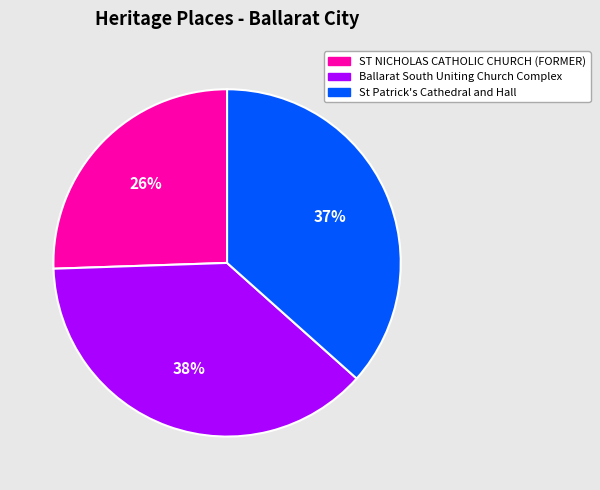

What is the ratio of the value at ST NICHOLAS CATHOLIC CHURCH (FORMER) to the value at St Patrick's Cathedral and Hall?

0.7